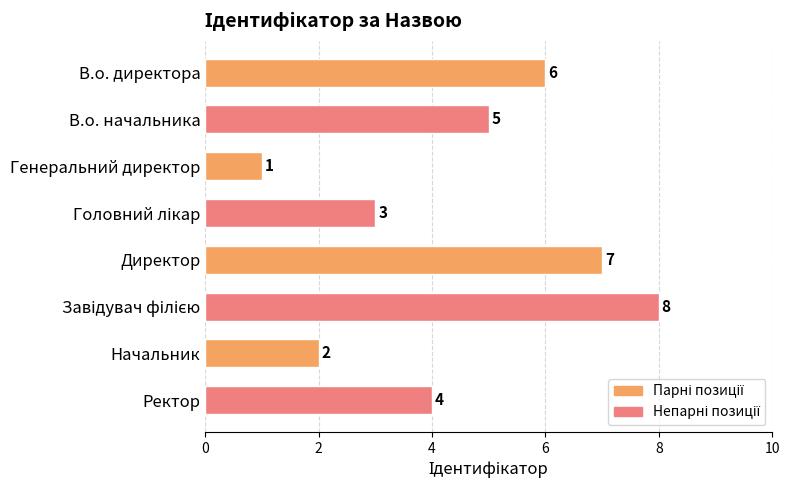

Count the values in the range 3 to 7.

5